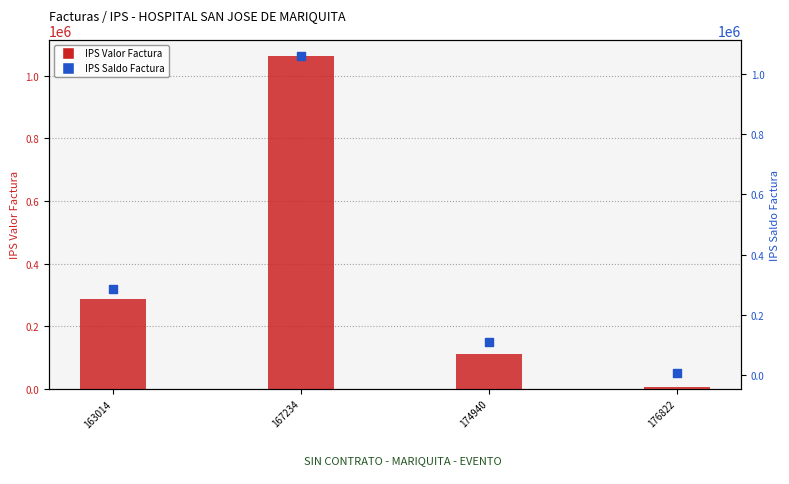

What are all the series names shown in the legend?

IPS Valor Factura, IPS Saldo Factura